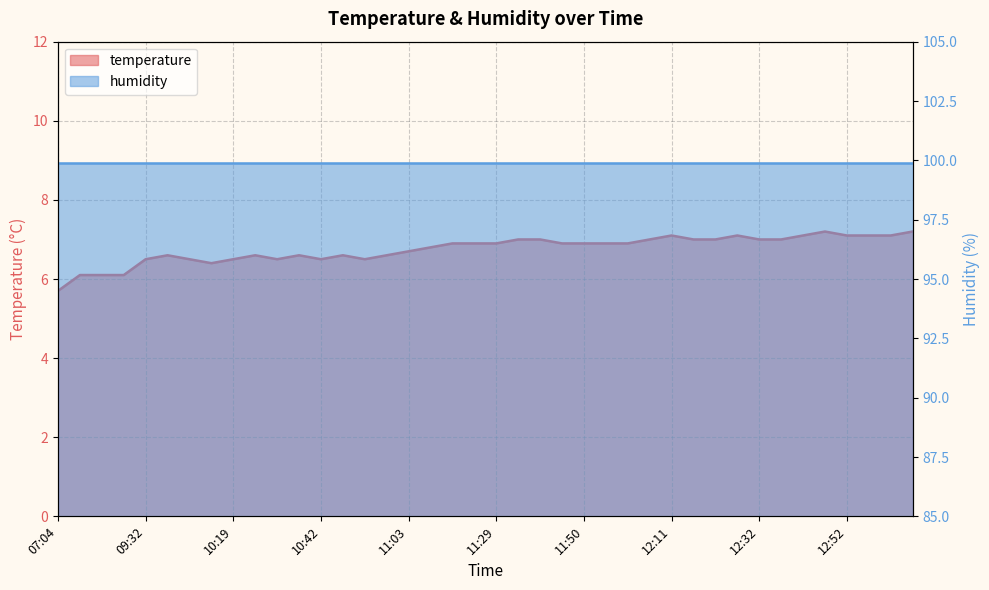

How many interior local valleys (lower than both neighbors) does the data have?

4